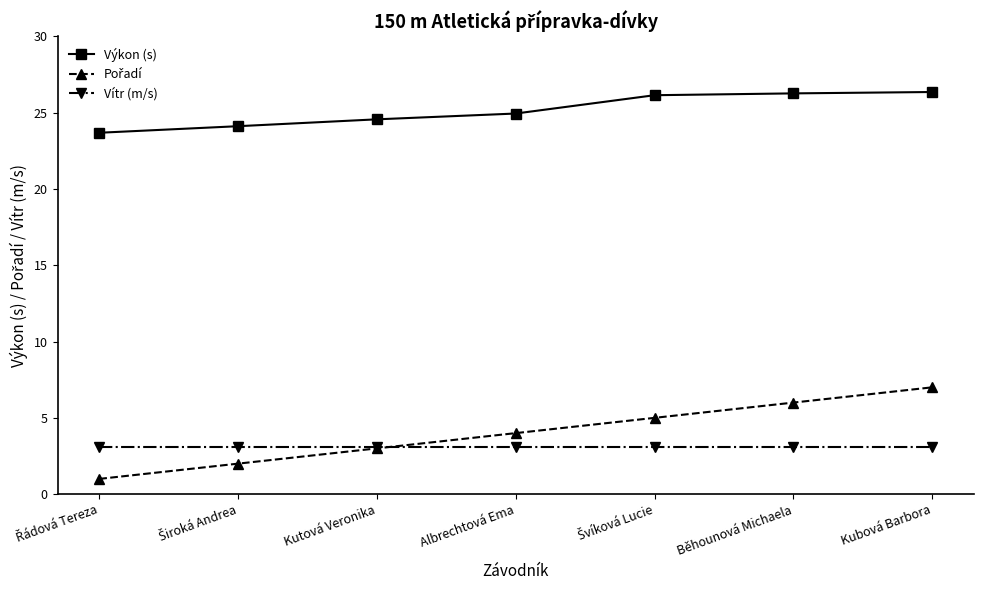

What is the label of the 4th point from the left?

Albrechtová Ema